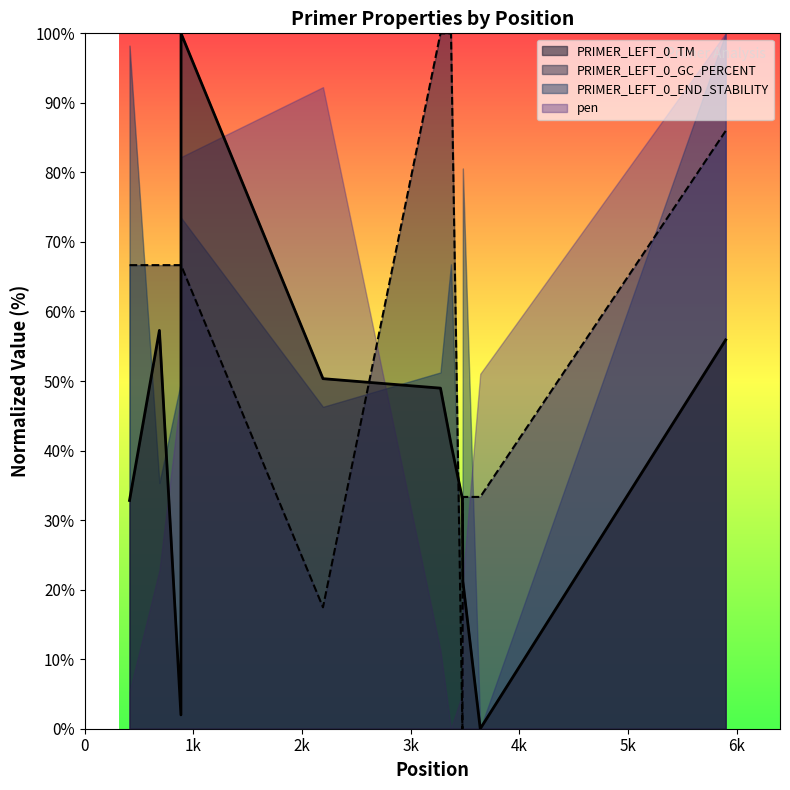

Is the value of PRIMER_LEFT_0_TM at 5897 greater than the value of PRIMER_LEFT_0_GC_PERCENT at 5897?

No